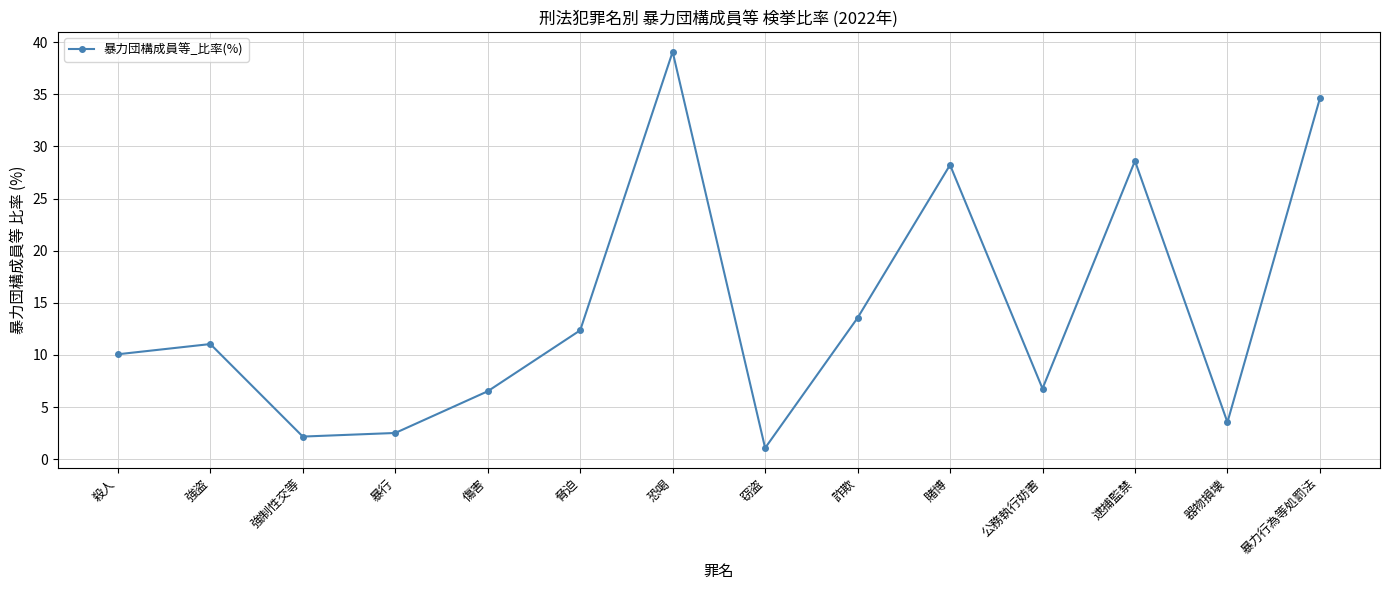

What position from the left is 脅迫?

6